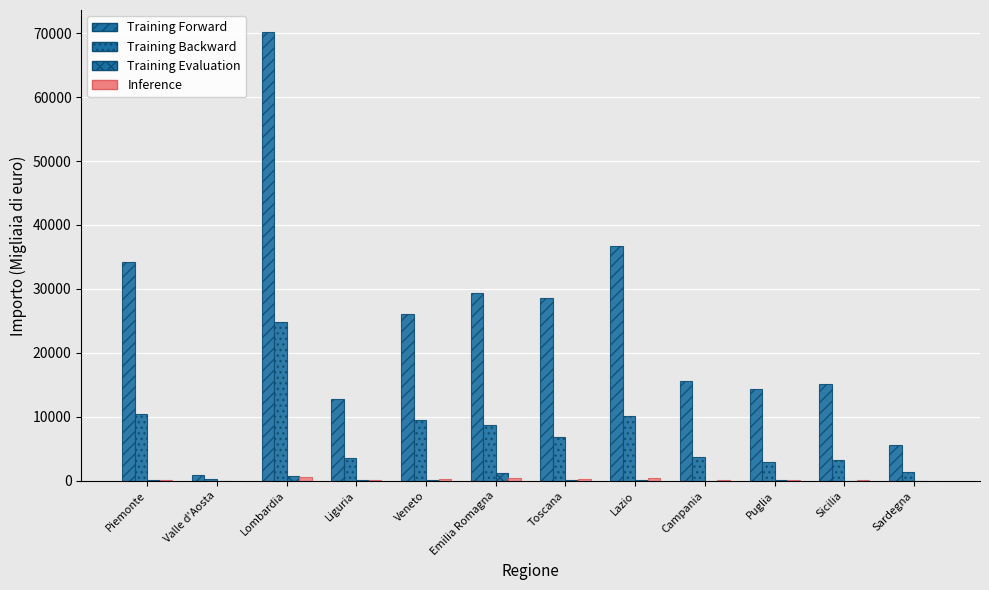

Which series has the widest spread of values?

Training Forward